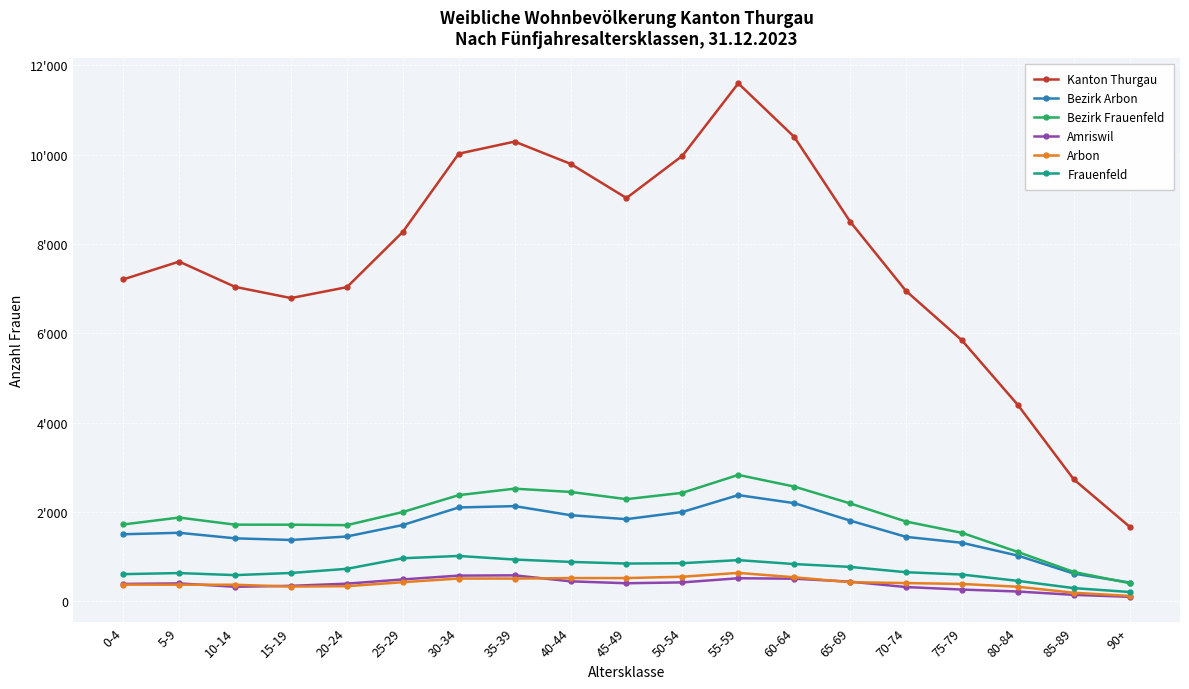

What is the label of the 12th point from the right?

35-39